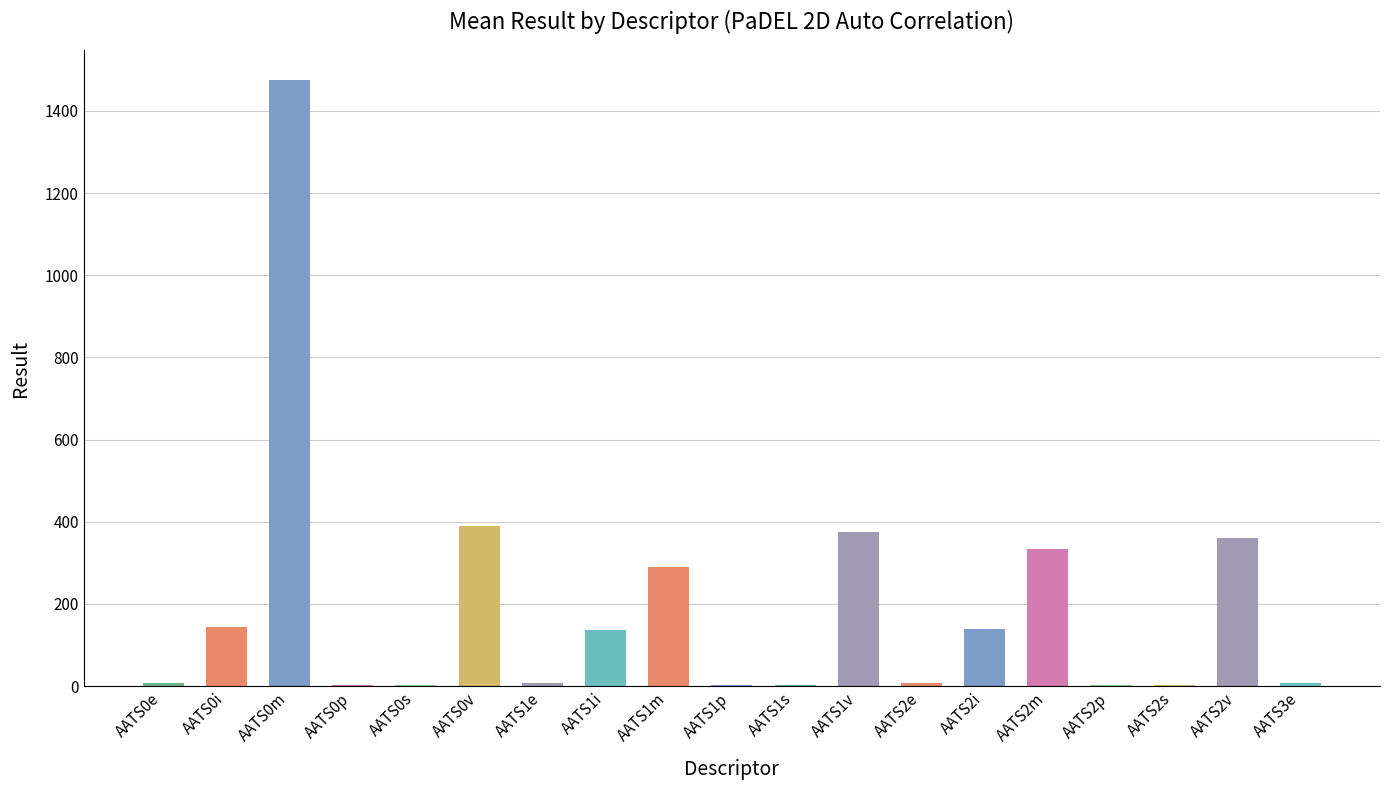

Is it true that the value at AATS2m is 507.8?

False